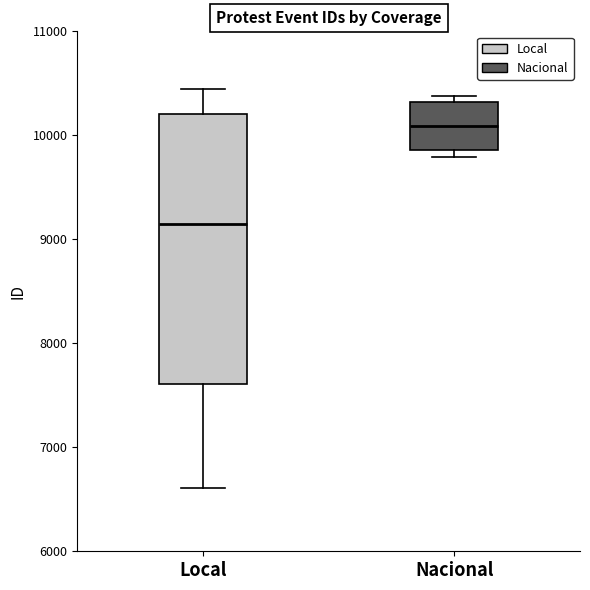

Reading left to right, transcribe this box plot: for each box, give where its median line is, the range the box spans, and where its two whiskers end, as read against the y-axis. The values are not printed on the chart, so give them approximately, as read against the axis.

Local: median 9100, box 7600 to 10200, whiskers 6600 to 10500
Nacional: median 10100, box 9900 to 10300, whiskers 9800 to 10400